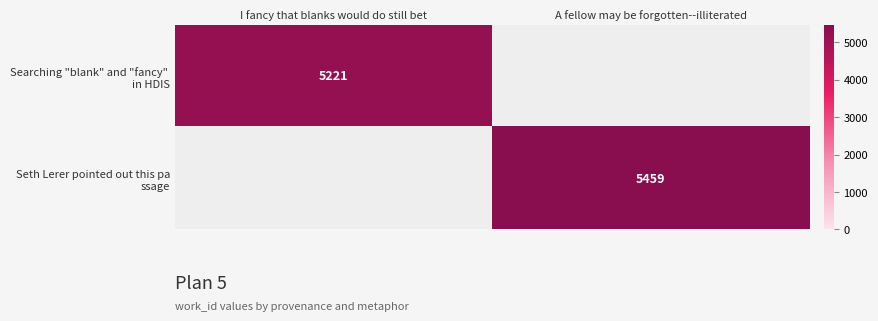

Rank the series by their maximum value, from lowest to highest.

Searching "blank" and "fancy" in HDIS, Seth Lerer pointed out this pa ssage